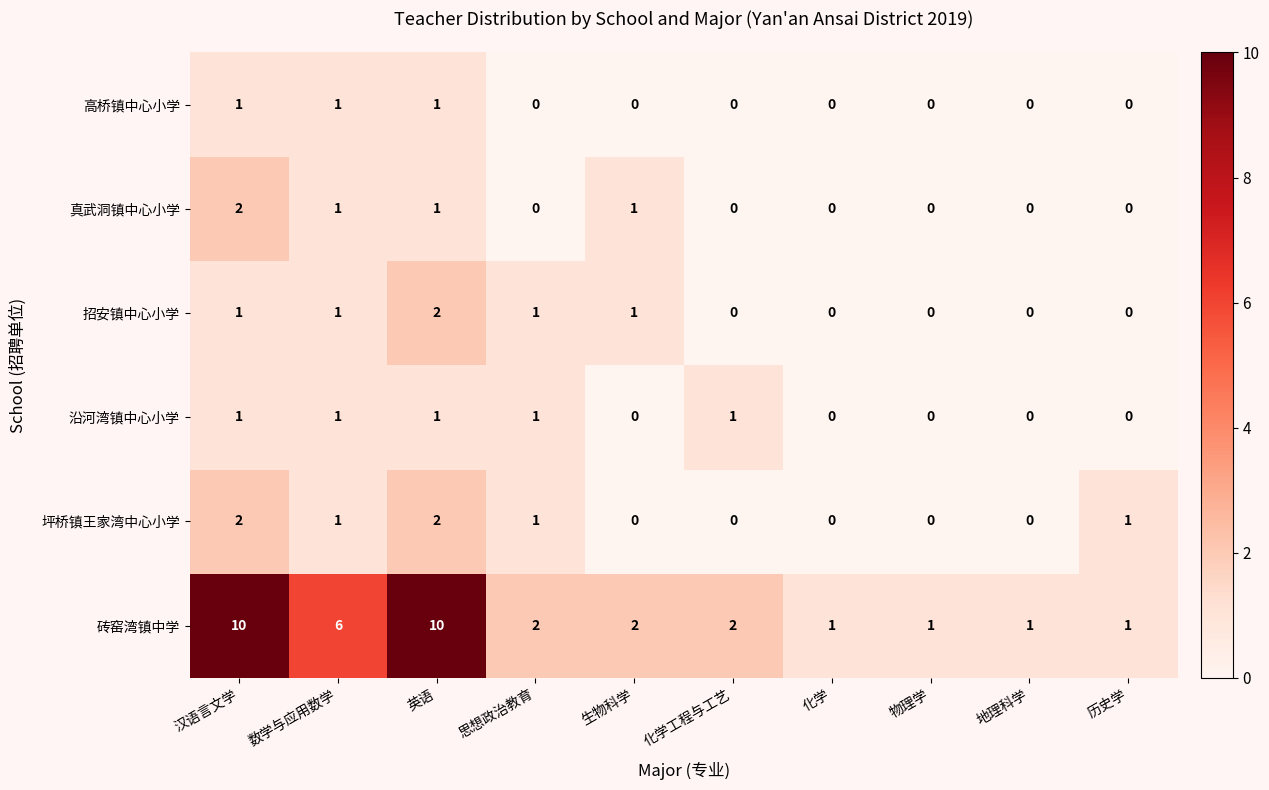

Count the 坪桥镇王家湾中心小学 values in the range 0 to 1.

8